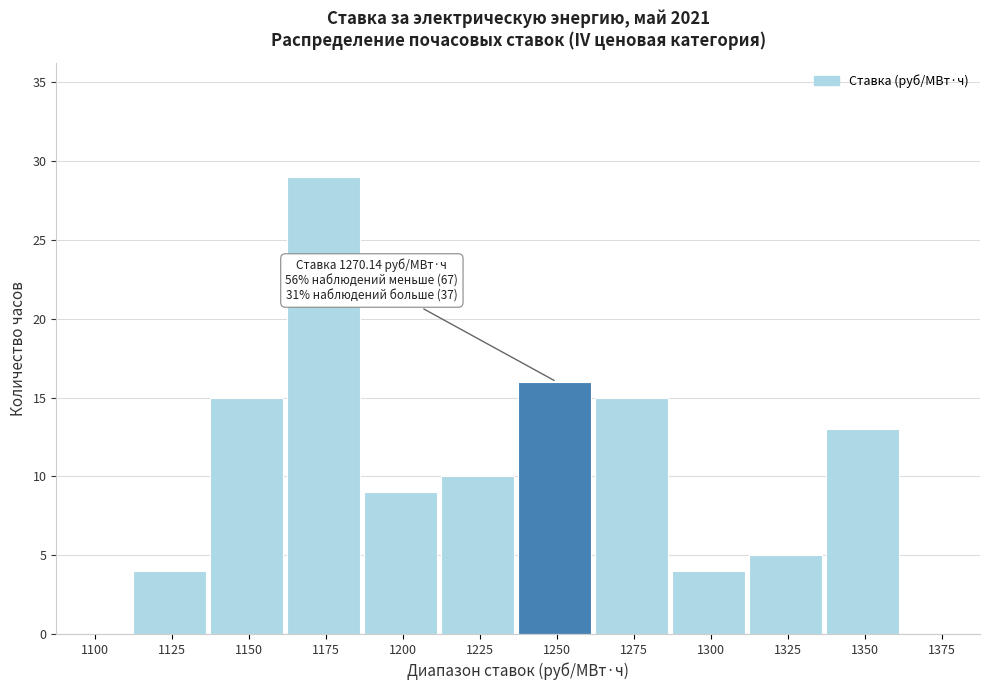

Reading left to right, what are all the values shown in this chart?

1100=0	1125=4	1150=15	1175=29	1200=9	1225=10	1250=16	1275=15	1300=4	1325=5	1350=13	1375=0